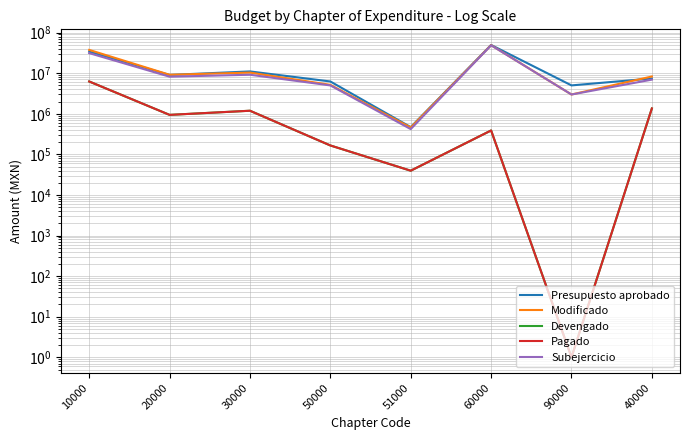

Is this an area chart (filled region under the line)?

No